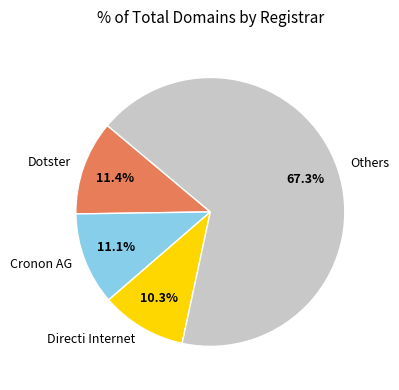

Between Directi Internet and Dotster, which is larger?

Dotster